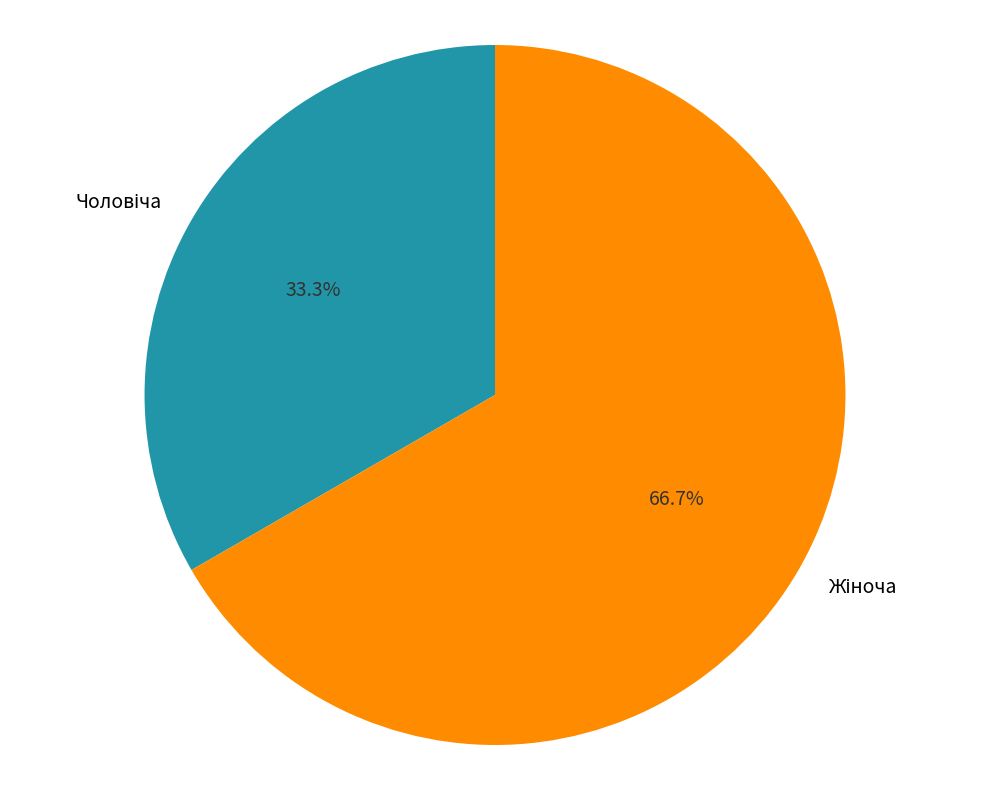

Is there any slice that represents more than half of the pie?

Yes